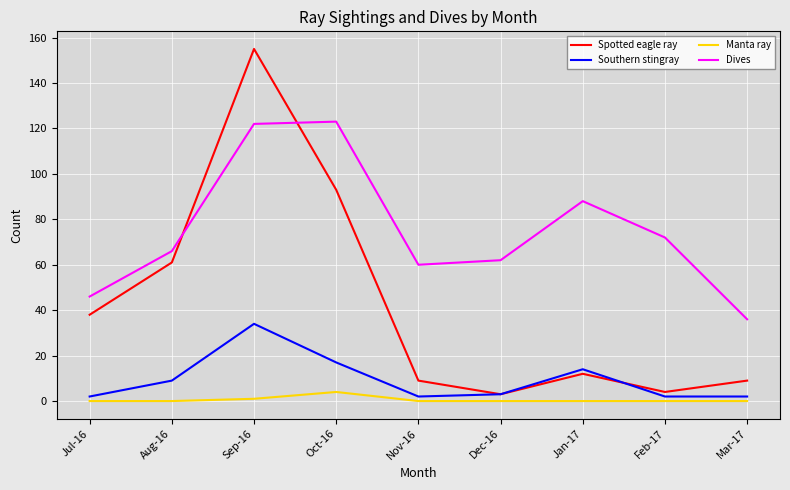

What is the average value of the Dives series?

75